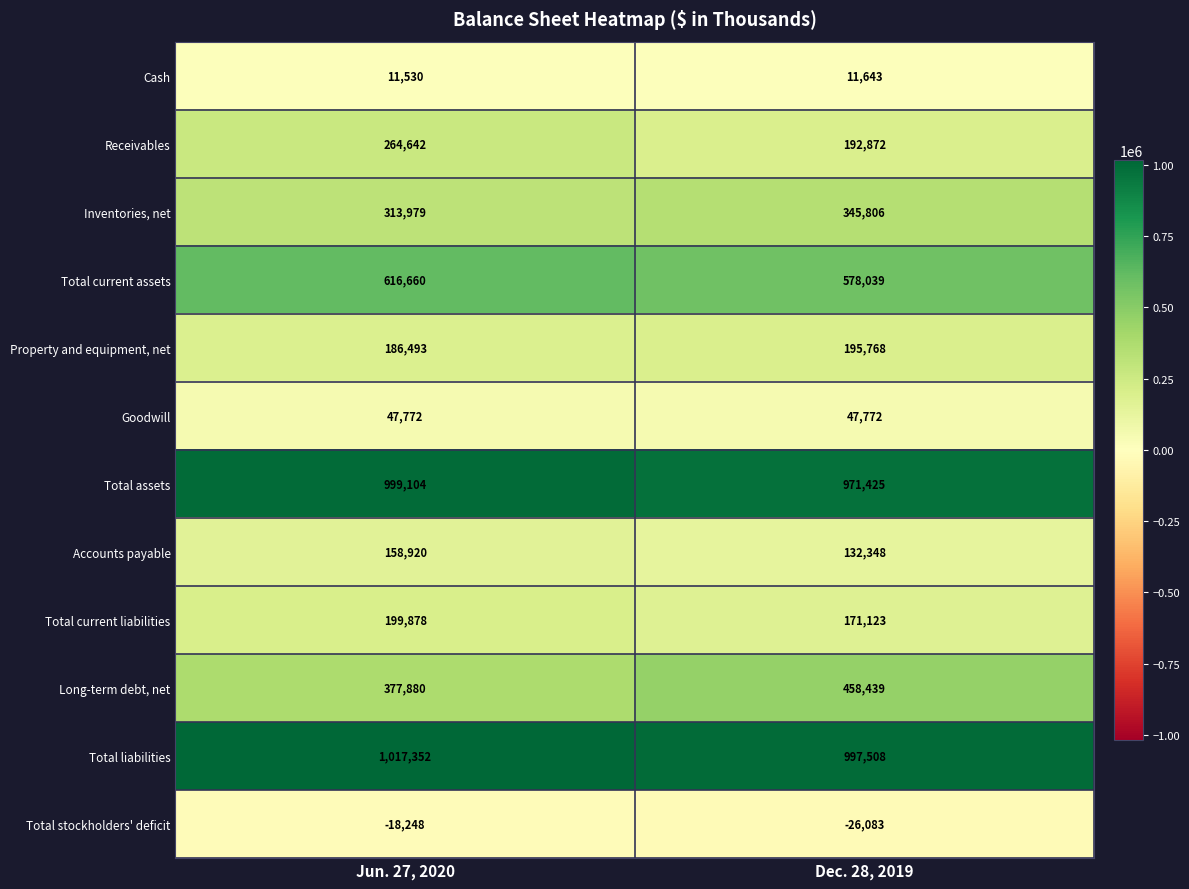

How many data points does each series have?

2